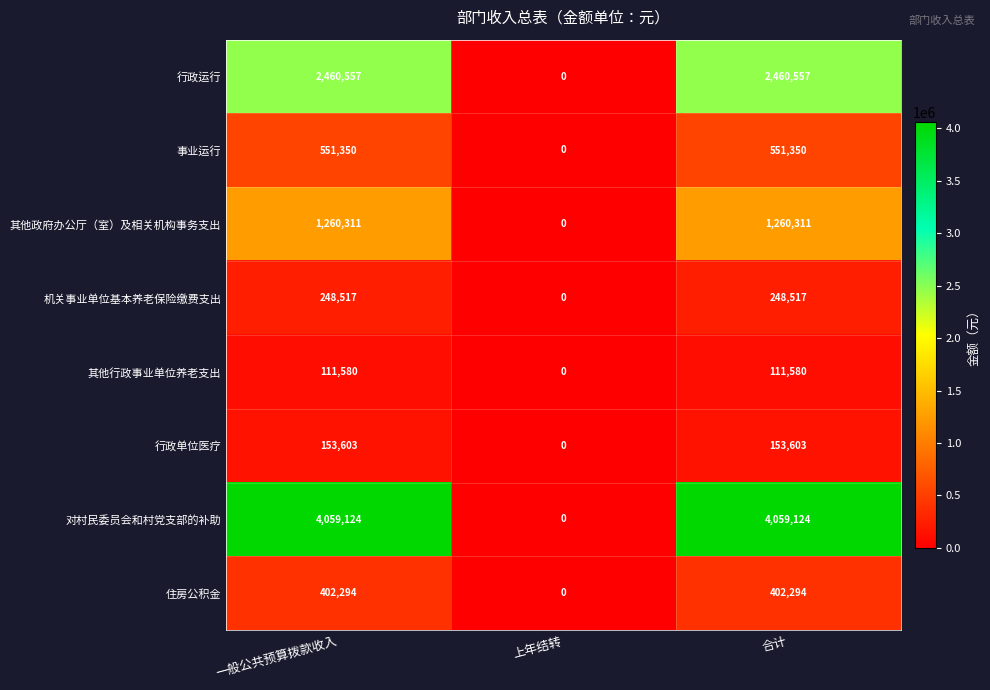

Which label corresponds to the smallest value in the chart?

上年结转